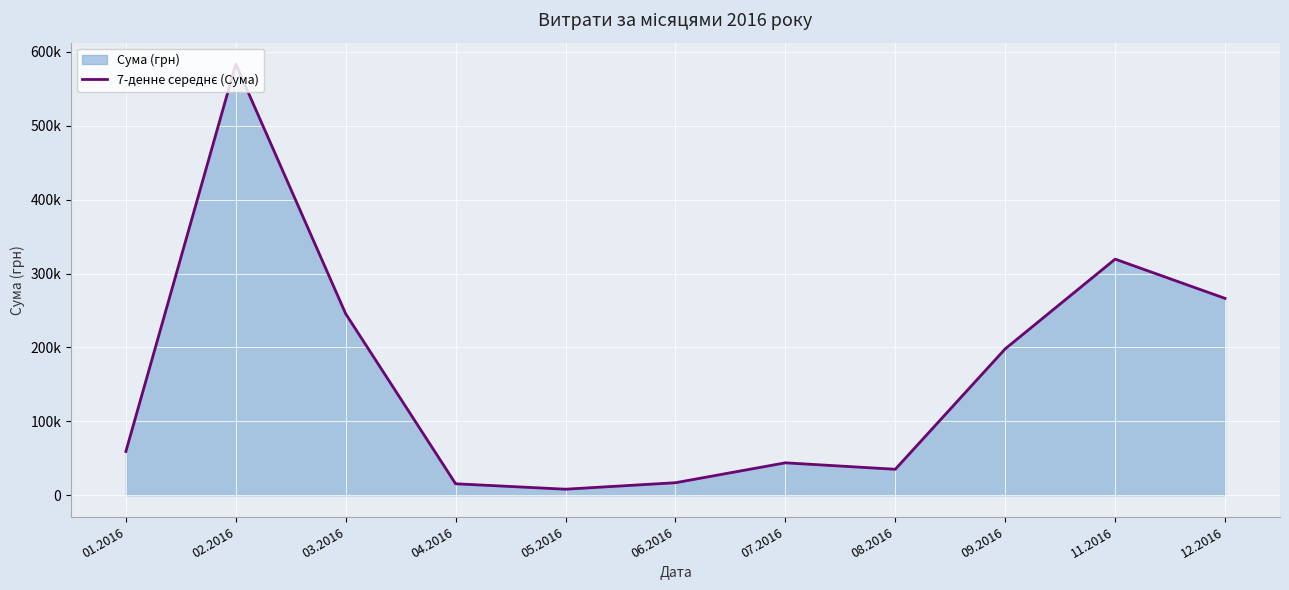

Rank the categories by value from lowest to highest.

05.2016, 04.2016, 06.2016, 08.2016, 07.2016, 01.2016, 09.2016, 03.2016, 12.2016, 11.2016, 02.2016